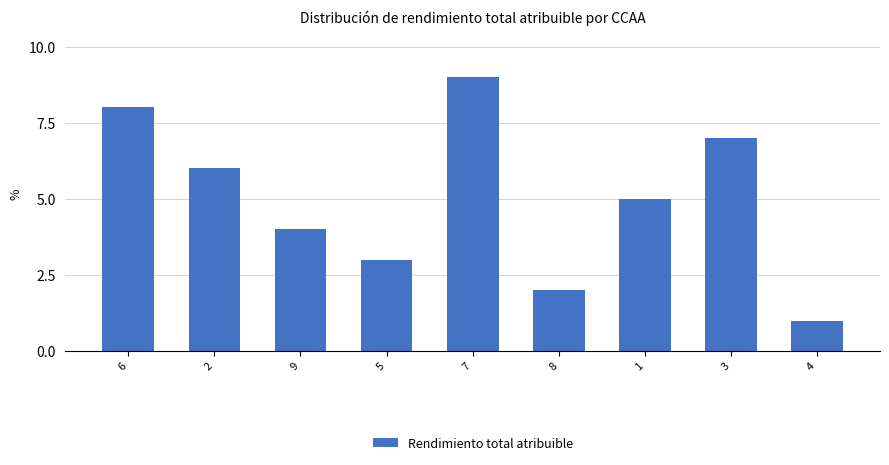

Rank the categories by value from lowest to highest.

4, 8, 5, 9, 1, 2, 3, 6, 7